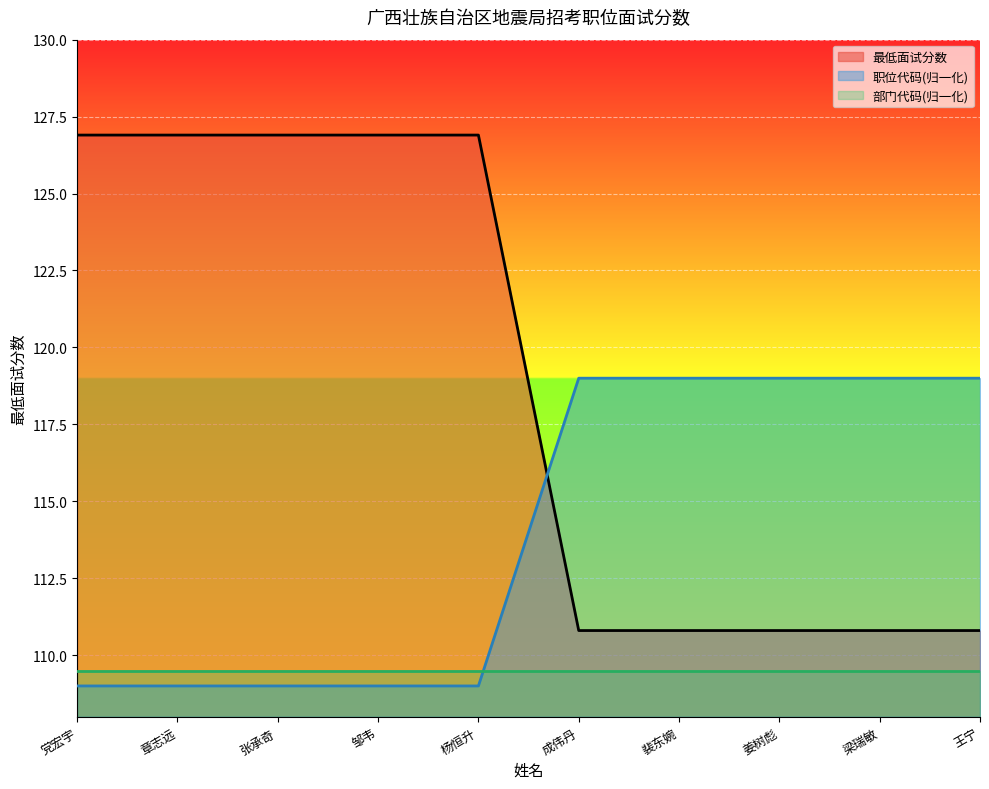

How many data points in 最低面试分数 are less than 118?

5